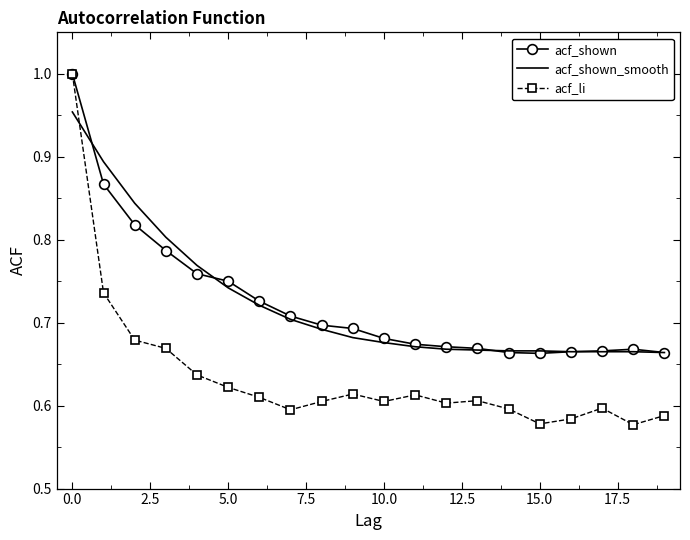

Which series has the largest range (max minus min)?

acf_li